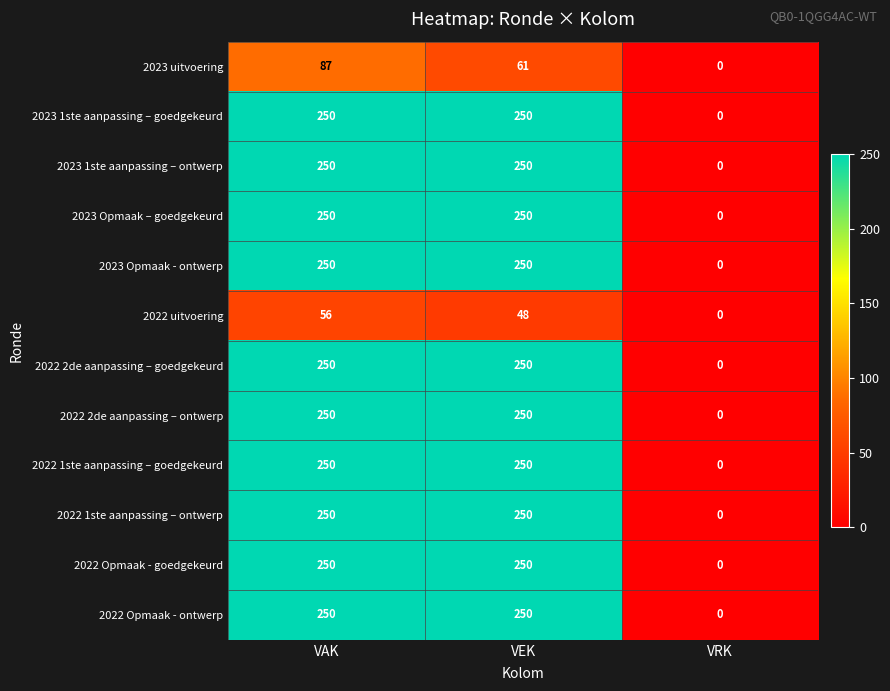

What is the maximum value shown in the chart?

250